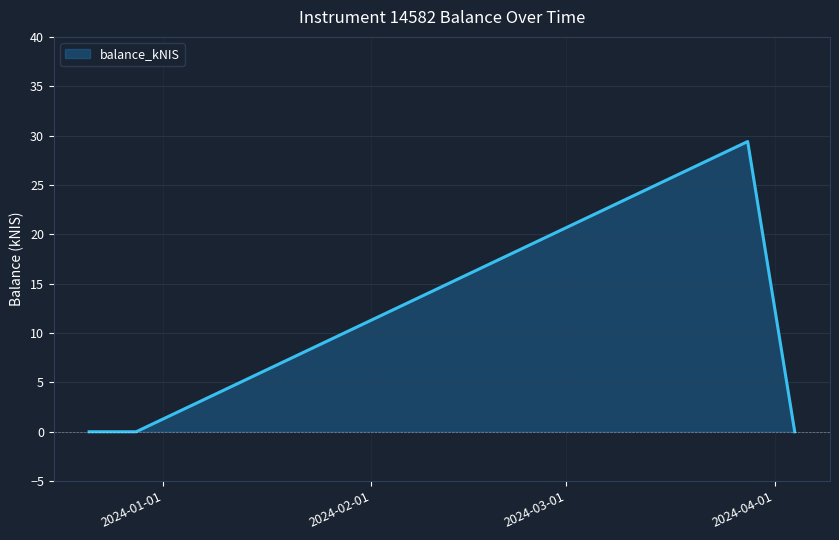

What is the greatest value displayed?

29.4